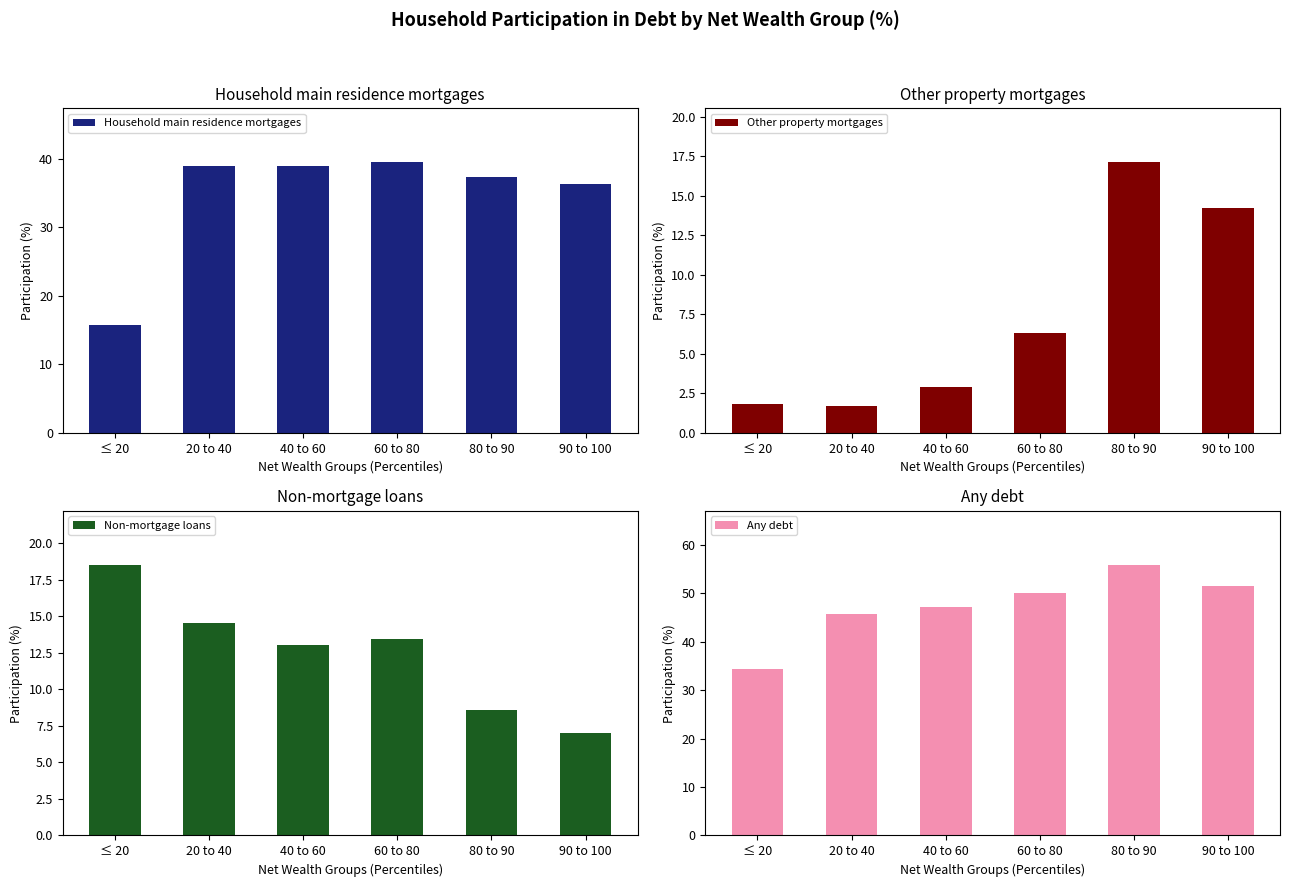

Reading left to right, extract all data points from this chart.

Household main residence mortgages: ≤ 20=15.7	20 to 40=39.0	40 to 60=39.0	60 to 80=39.5	80 to 90=37.3	90 to 100=36.3
Other property mortgages: ≤ 20=1.8	20 to 40=1.7	40 to 60=2.9	60 to 80=6.3	80 to 90=17.1	90 to 100=14.2
Non-mortgage loans: ≤ 20=18.5	20 to 40=14.5	40 to 60=13.0	60 to 80=13.4	80 to 90=8.6	90 to 100=7.0
Any debt: ≤ 20=34.3	20 to 40=45.7	40 to 60=47.3	60 to 80=50.0	80 to 90=55.9	90 to 100=51.6